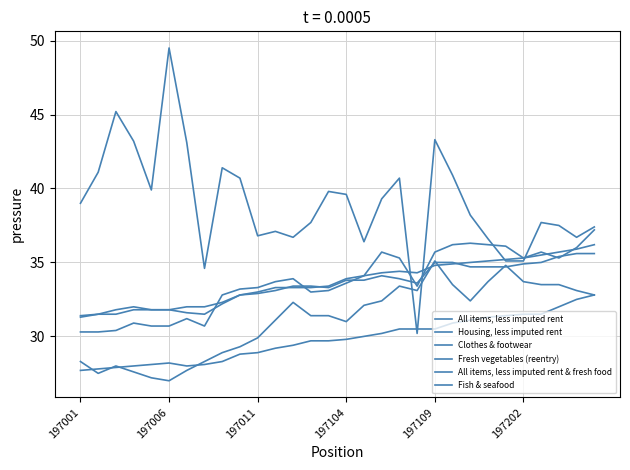

Reading left to right, transcribe all the data shown in this chart.

All items, less imputed rent: 31.4	31.5	31.8	32.0	31.8	31.8	31.6	31.5	32.2	32.8	32.9	33.1	33.4	33.4	33.3	33.8	33.8	34.1	33.9	33.6	35.0	35.0	34.7	34.7	34.7	34.9	35.0	35.4	35.6	35.6
Housing, less imputed rent: 27.7	27.8	27.9	28.0	28.1	28.2	28.0	28.1	28.3	28.8	28.9	29.2	29.4	29.7	29.7	29.8	30.0	30.2	30.5	30.5	30.5	30.9	31.1	31.3	31.4	31.5	31.5	32.0	32.5	32.8
Clothes & footwear: 30.3	30.3	30.4	30.9	30.7	30.7	31.2	30.7	32.8	33.2	33.3	33.7	33.9	33.0	33.1	33.6	34.1	35.7	35.3	33.4	35.7	36.2	36.3	36.2	36.1	35.3	35.7	35.3	36.0	37.2
Fresh vegetables (reentry): 39.0	41.1	45.2	43.2	39.9	49.5	43.1	34.6	41.4	40.7	36.8	37.1	36.7	37.7	39.8	39.6	36.4	39.3	40.7	30.2	43.3	40.9	38.2	36.6	35.1	35.1	37.7	37.5	36.7	37.4
All items, less imputed rent & fresh food: 31.3	31.5	31.5	31.8	31.8	31.8	32.0	32.0	32.3	32.8	33.0	33.3	33.3	33.3	33.4	33.9	34.1	34.3	34.4	34.3	34.8	34.9	35.0	35.1	35.2	35.3	35.5	35.7	35.9	36.2
Fish & seafood: 28.3	27.5	28.0	27.6	27.2	27.0	27.7	28.3	28.9	29.3	29.9	31.1	32.3	31.4	31.4	31.0	32.1	32.4	33.4	33.1	35.1	33.5	32.4	33.7	34.8	33.7	33.5	33.5	33.1	32.8